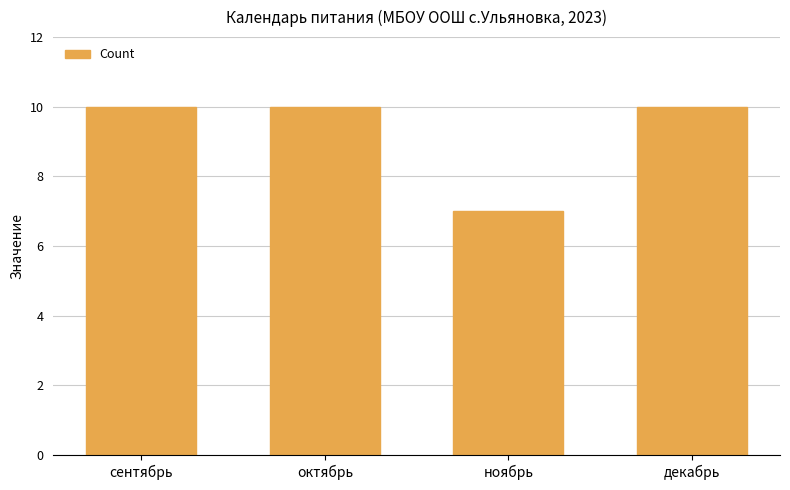

How many categories are shown in the chart?

4